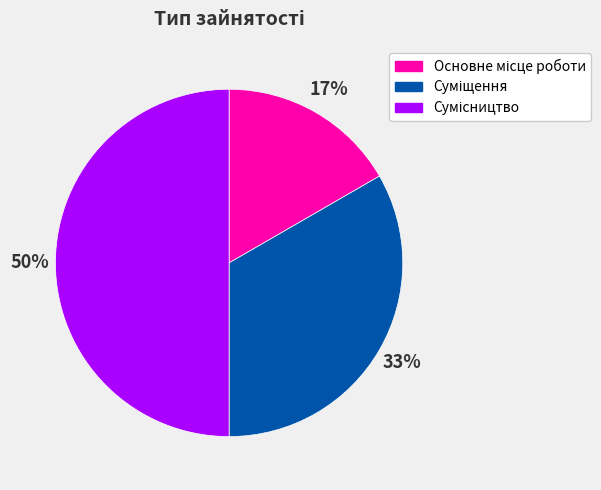

To the nearest percent, what is the average slice percentage?

33%